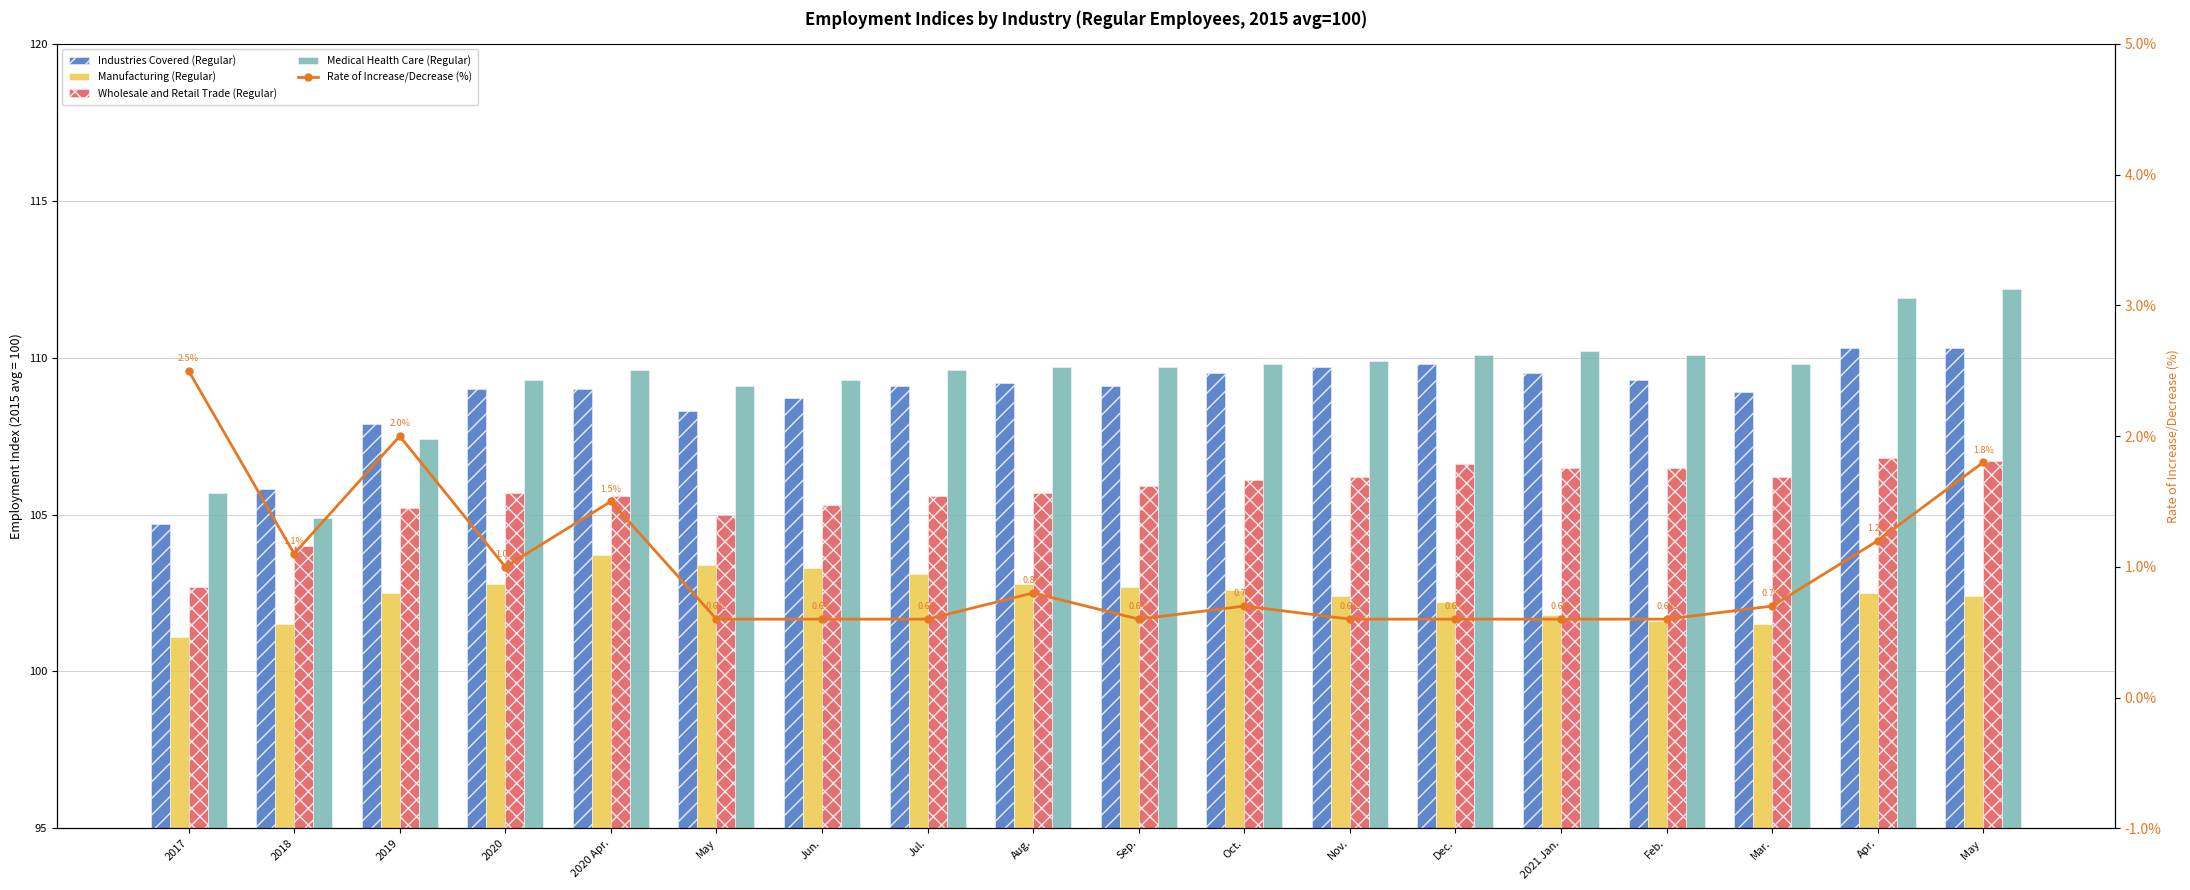

Reading right to left, what are all the values shown in this chart?

Industries Covered (Regular): 110.3	110.3	108.9	109.3	109.5	109.8	109.7	109.5	109.1	109.2	109.1	108.7	108.3	109.0	109.0	107.9	105.8	104.7
Manufacturing (Regular): 102.4	102.5	101.5	101.6	101.8	102.2	102.4	102.6	102.7	102.8	103.1	103.3	103.4	103.7	102.8	102.5	101.5	101.1
Wholesale and Retail Trade (Regular): 106.7	106.8	106.2	106.5	106.5	106.6	106.2	106.1	105.9	105.7	105.6	105.3	105.0	105.6	105.7	105.2	104.0	102.7
Medical Health Care (Regular): 112.2	111.9	109.8	110.1	110.2	110.1	109.9	109.8	109.7	109.7	109.6	109.3	109.1	109.6	109.3	107.4	104.9	105.7
Rate of Increase/Decrease (%): 1.8	1.2	0.7	0.6	0.6	0.6	0.6	0.7	0.6	0.8	0.6	0.6	0.6	1.5	1.0	2.0	1.1	2.5